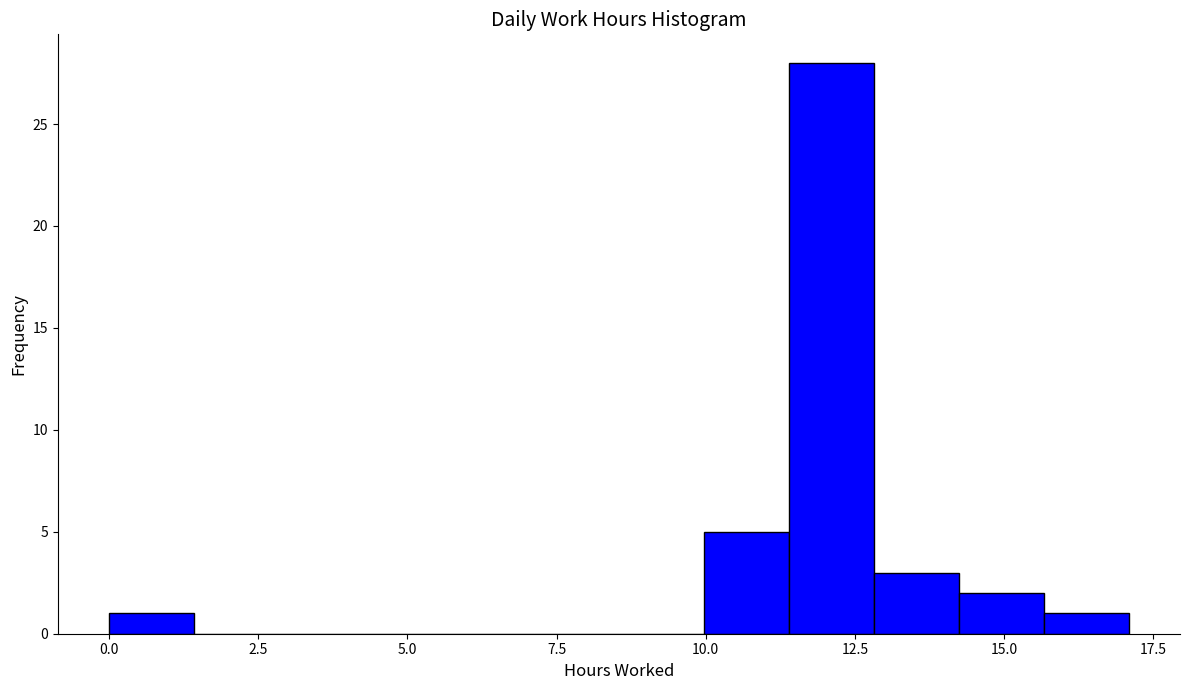

Read against the x-axis, roughly where is the centre of the tallest bar?

12.0